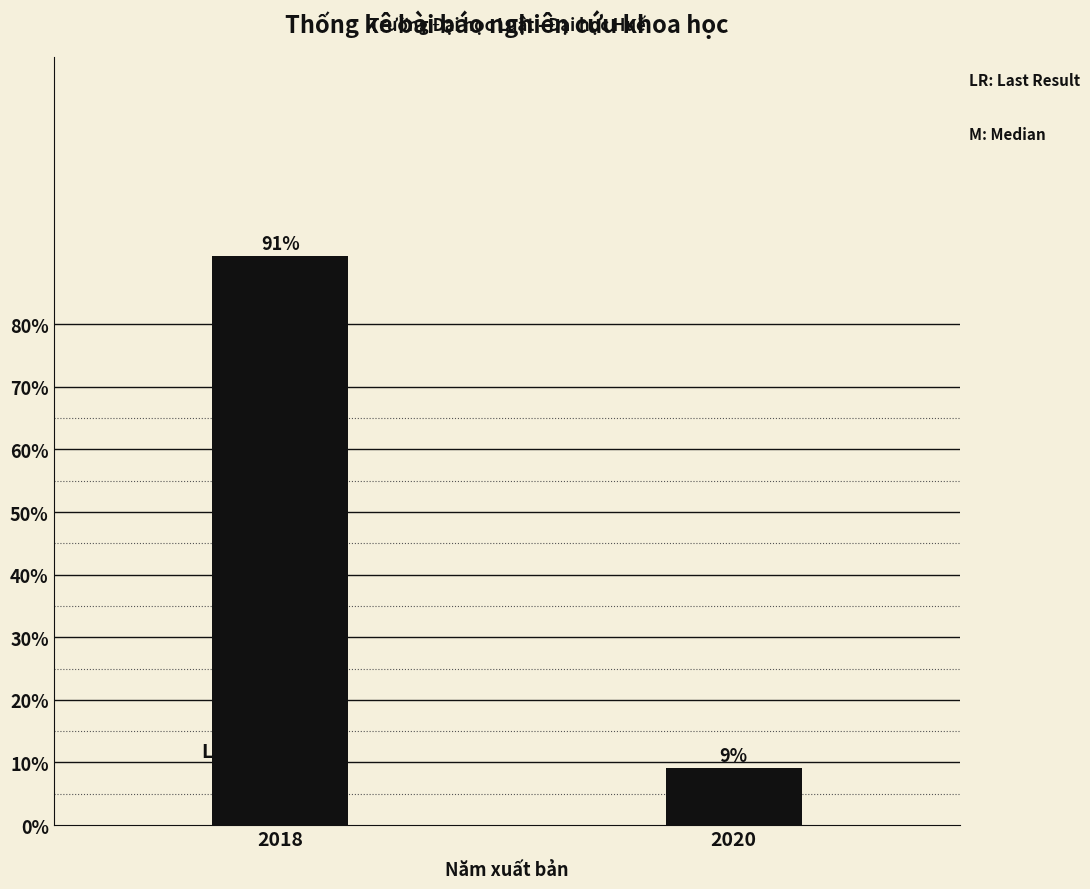

What is the value of the 1st bar from the left?

90.9